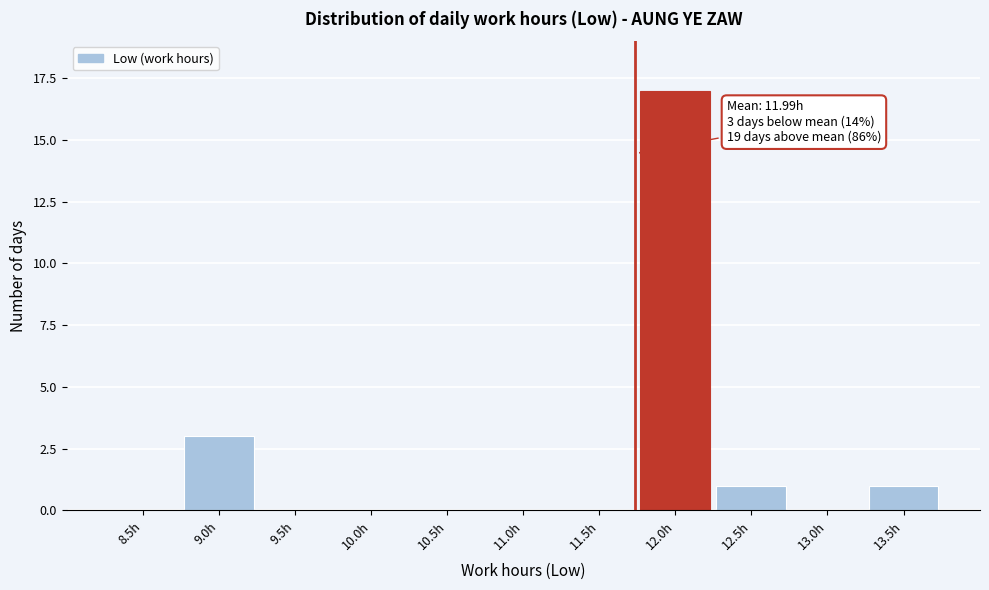

Reading left to right, what are all the values shown in this chart?

8.5h=0	9.0h=3	9.5h=0	10.0h=0	10.5h=0	11.0h=0	11.5h=0	12.0h=17	12.5h=1	13.0h=0	13.5h=1